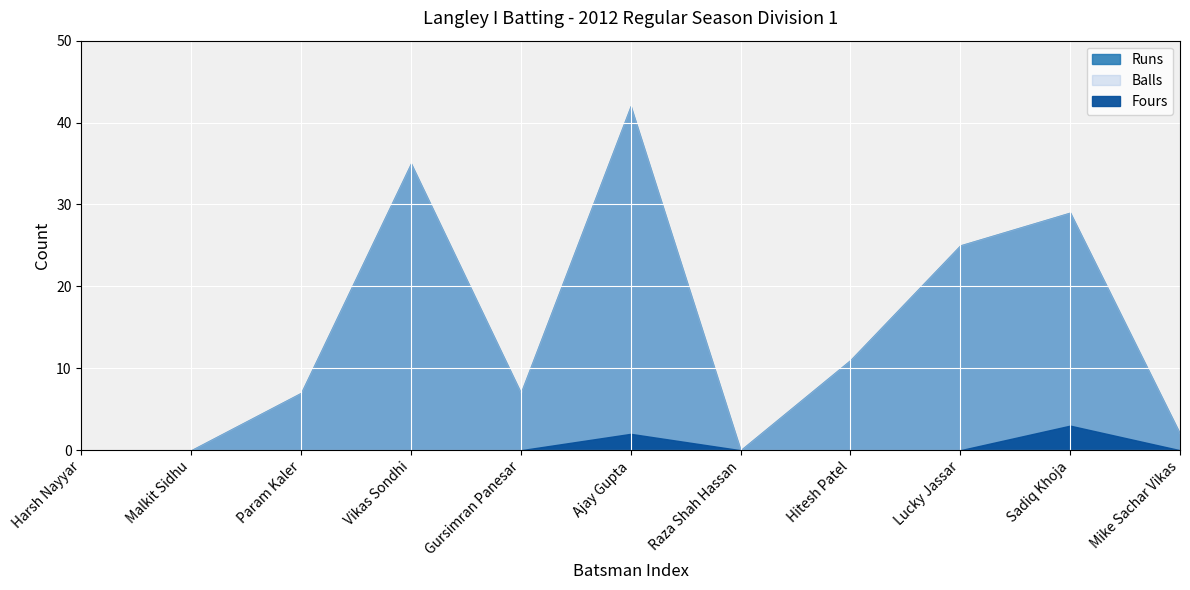

How many data points in Balls are above 7?

5